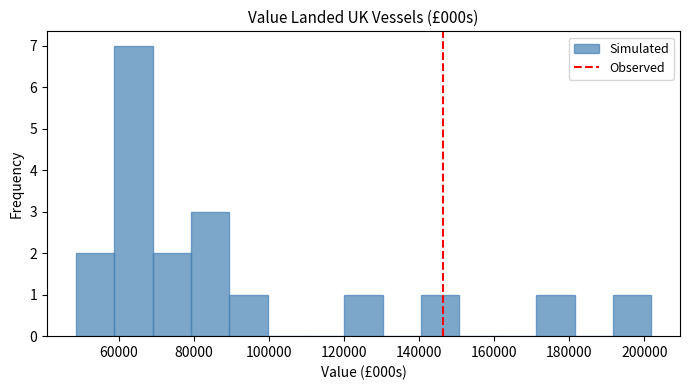

Over which range of the x-axis is the bar tallest?

58000 to 68000